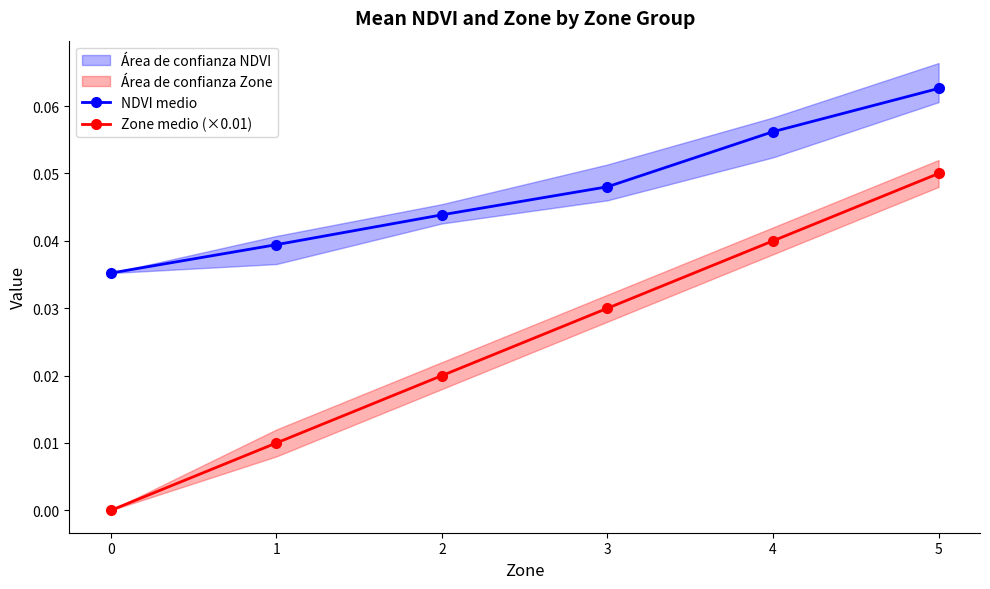

What is the sum of all Zone medio (×0.01) values?

0.1